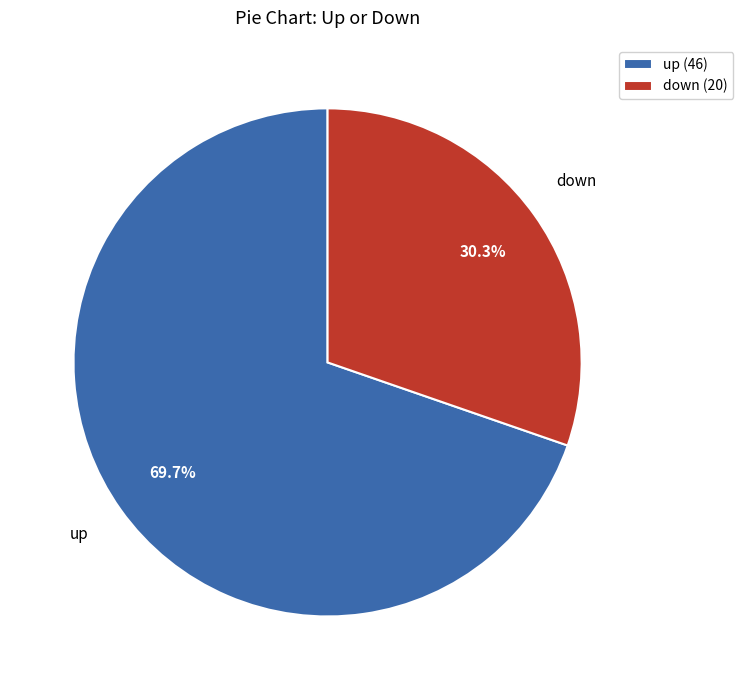

Which has a higher value, up (46) or down (20)?

up (46)